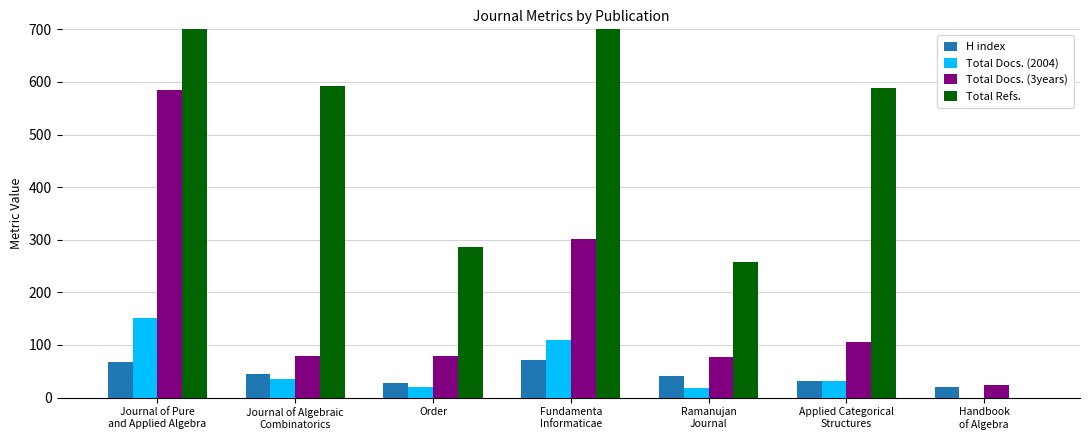

What is the approximate value of Total Docs. (3years) at Ramanujan
Journal?

77